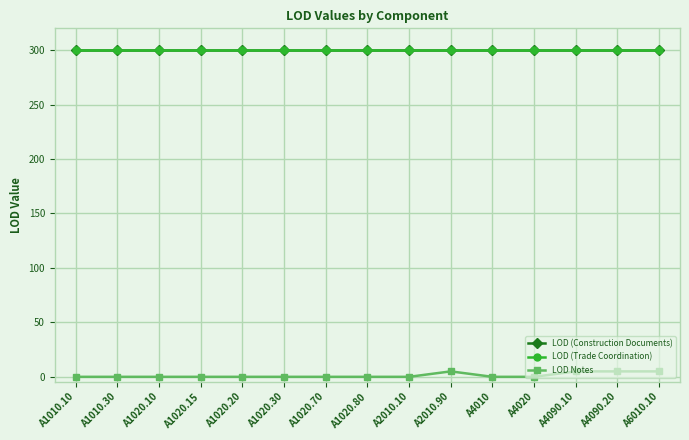

Reading right to left, extract all data points from this chart.

LOD (Construction Documents): 300	300	300	300	300	300	300	300	300	300	300	300	300	300	300
LOD (Trade Coordination): 300	300	300	300	300	300	300	300	300	300	300	300	300	300	300
LOD Notes: 5	5	5	0	0	5	0	0	0	0	0	0	0	0	0